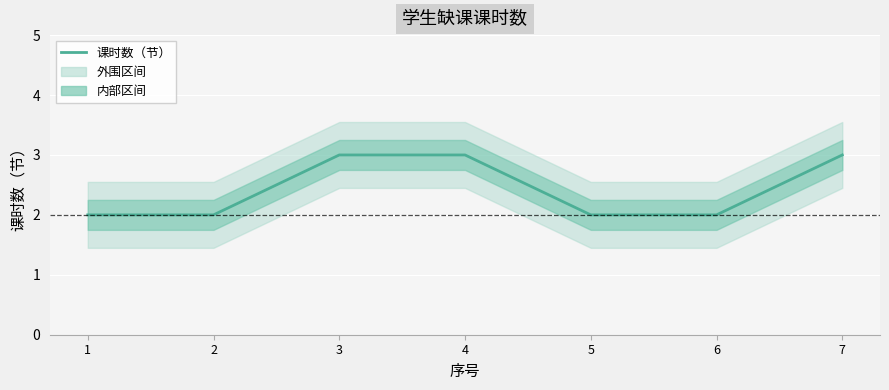

The chart shows a value of 2 at 2. True or false?

True